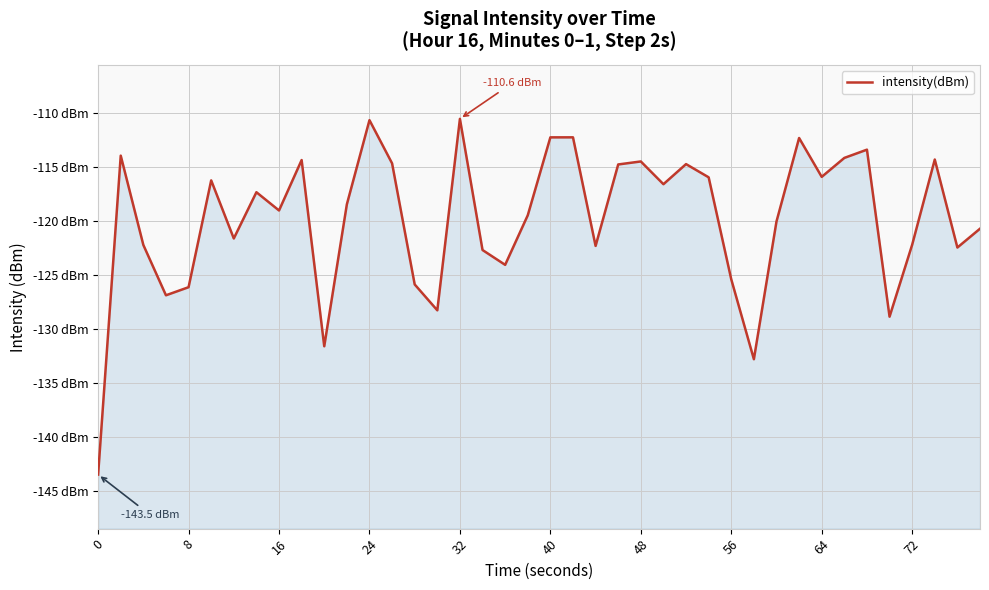

The chart shows a value of -51.5 at 24. True or false?

False